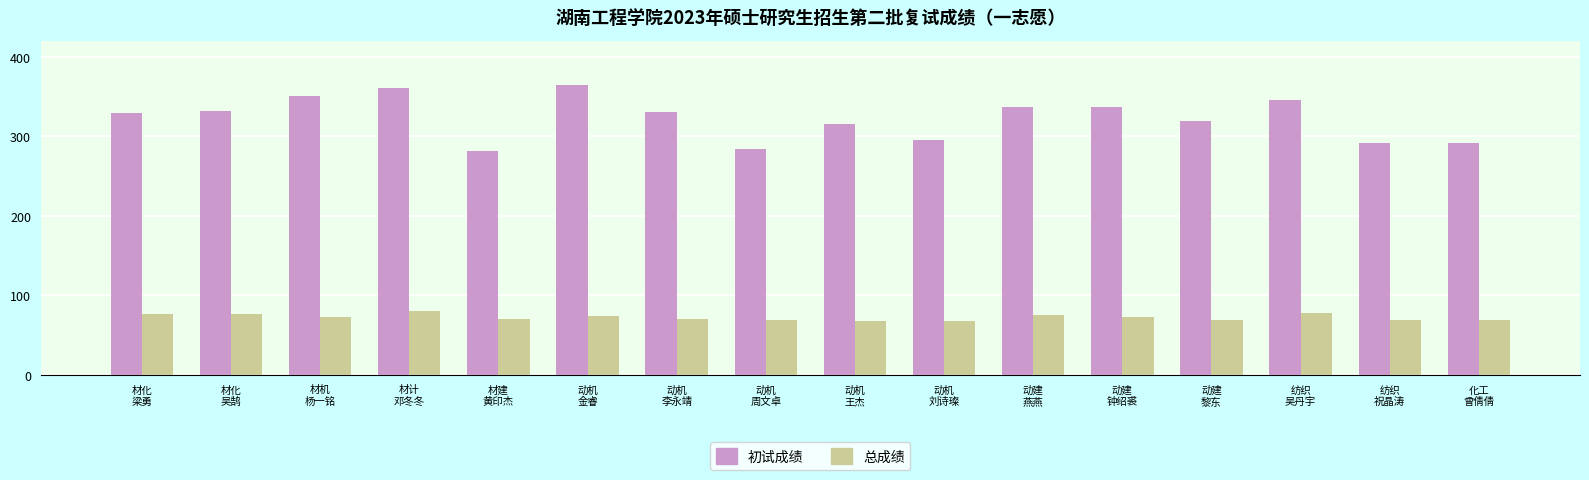

List the series in order of their peak value, lowest first.

总成绩, 初试成绩